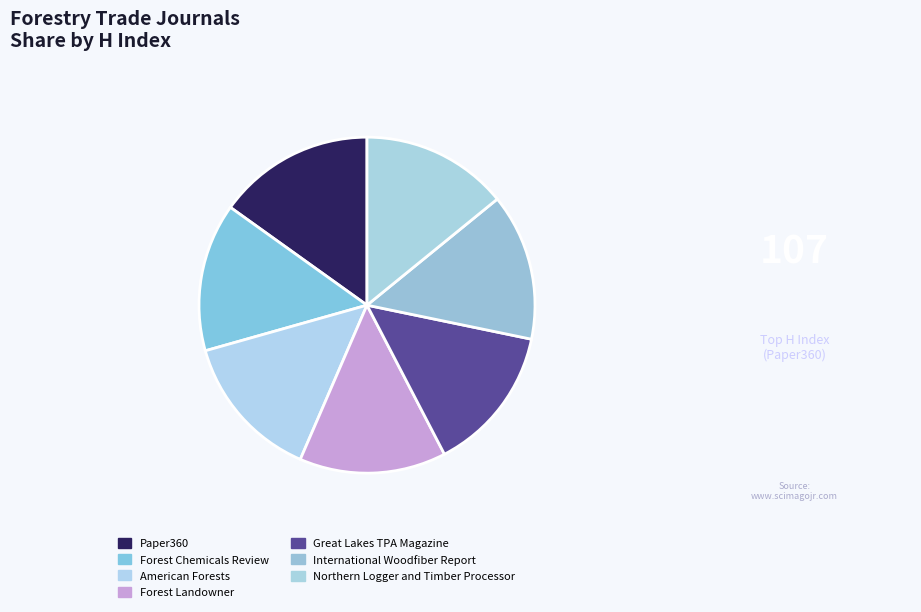

Does Northern Logger and Timber Processor represent more than half of the total?

No